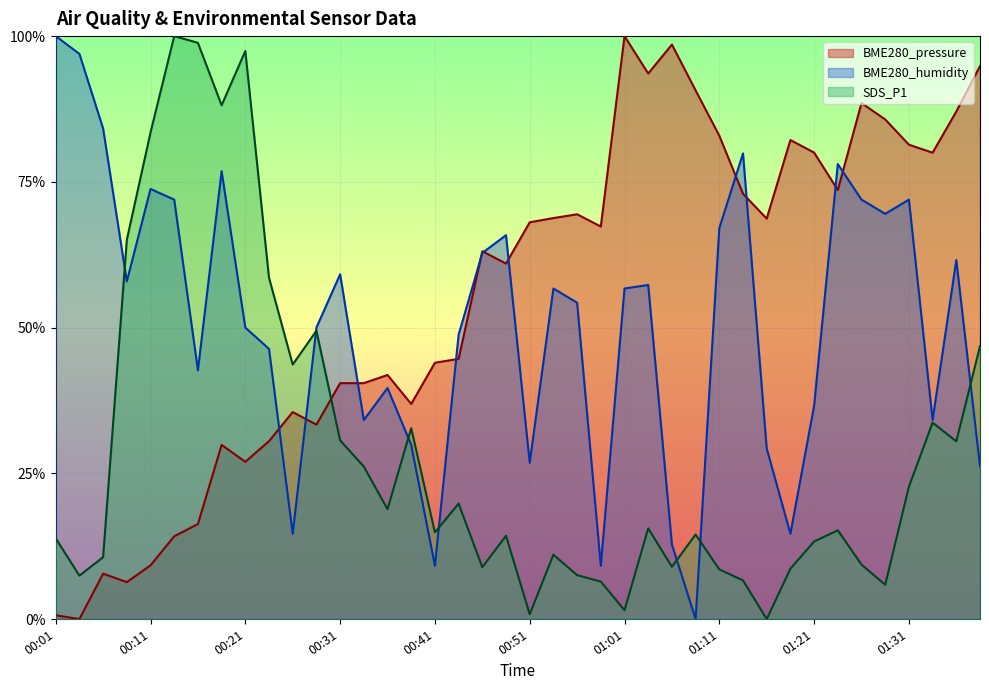

What is the approximate value of SDS_P1 at 01:14?

0.1